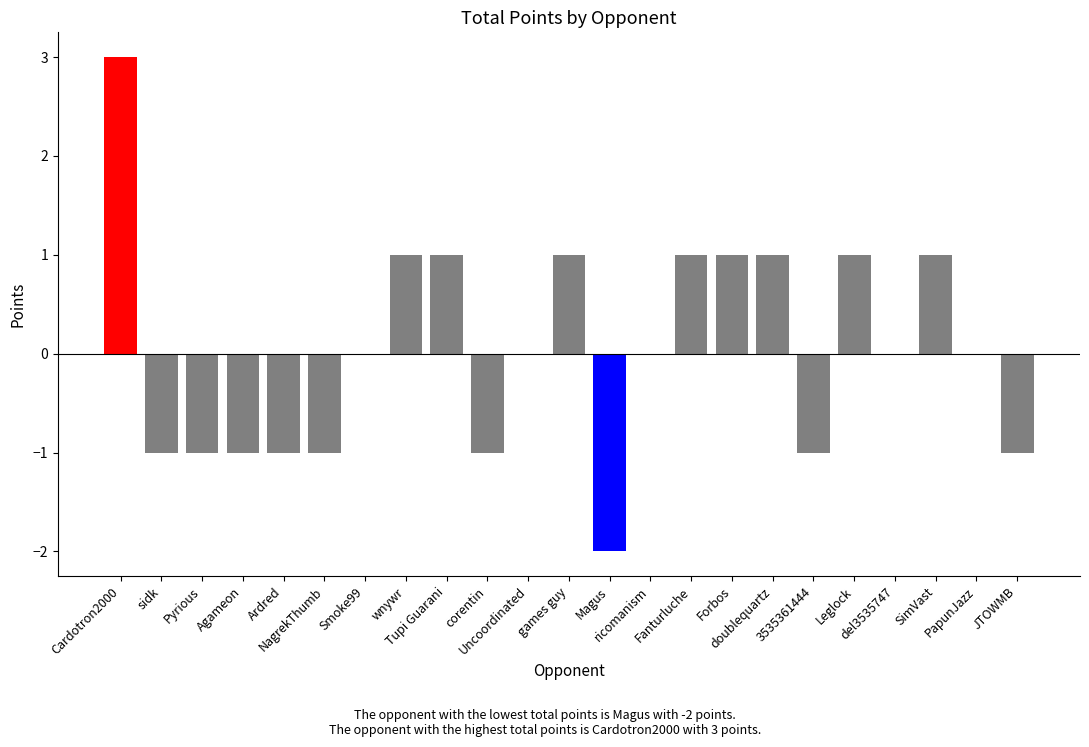

Which category has the highest value across all series?

Cardotron2000